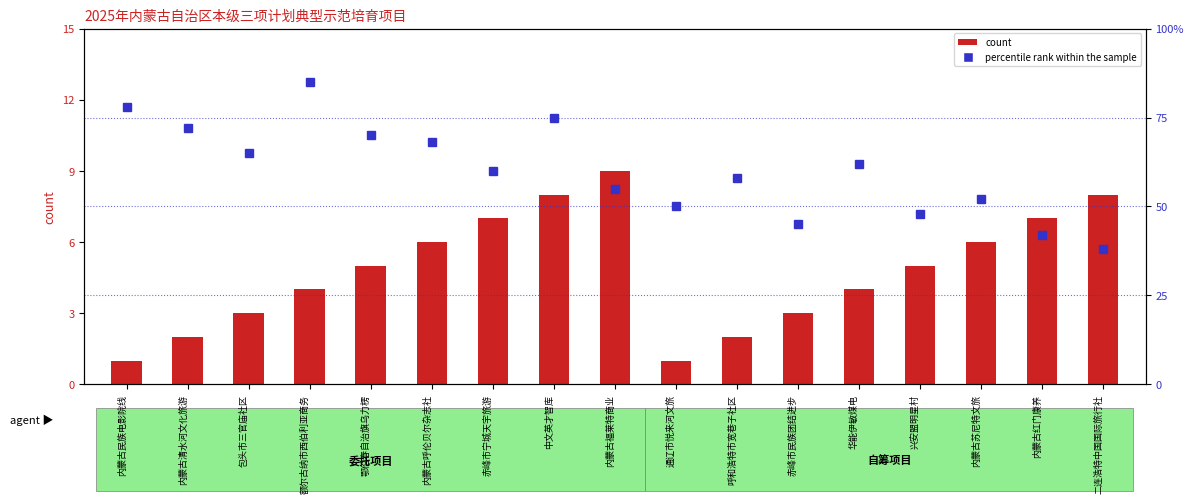

How many categories are shown in the chart?

17